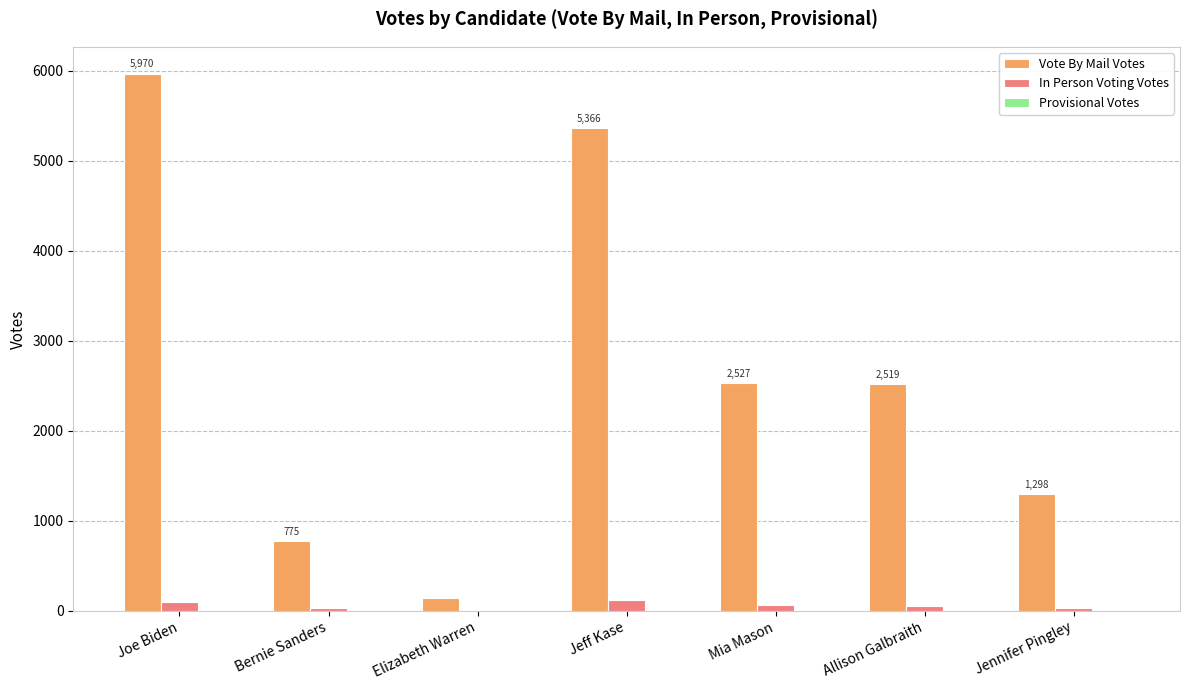

Where is Vote By Mail Votes nearest to the value 3054?

Mia Mason